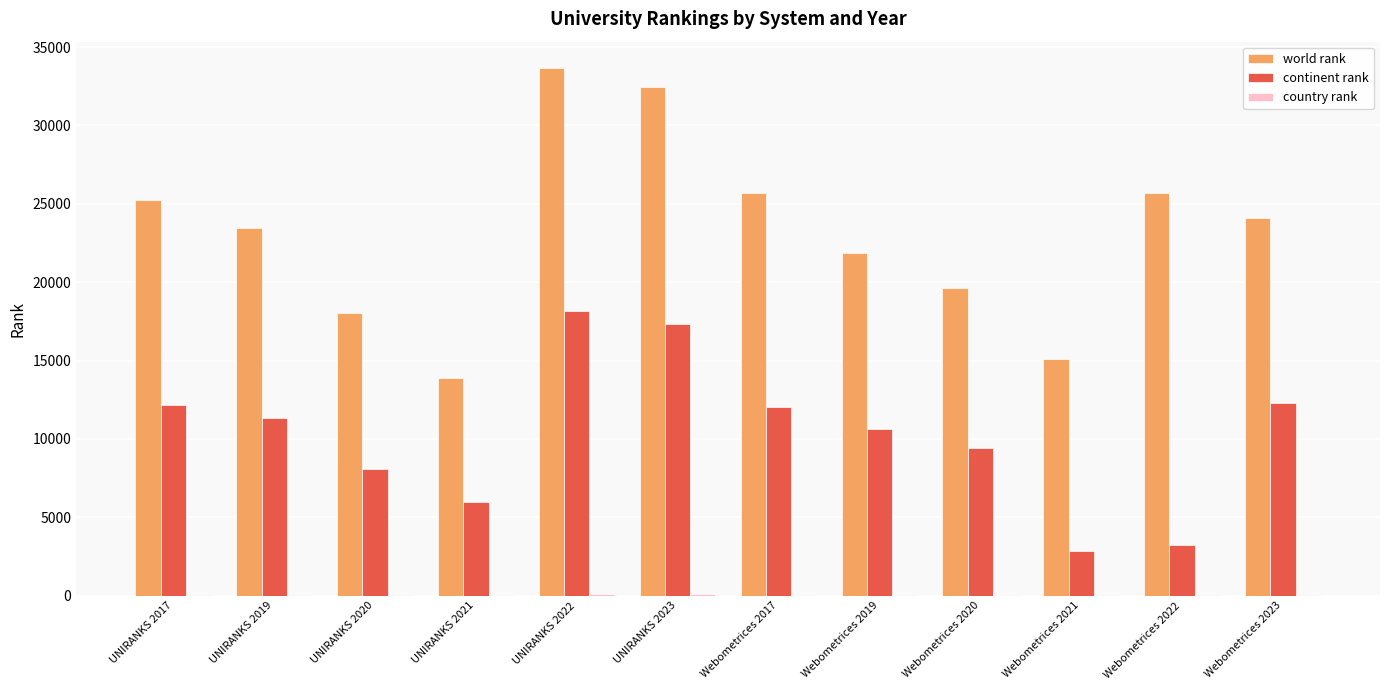

The value of continent rank at UNIRANKS 2021 is 3066. True or false?

False